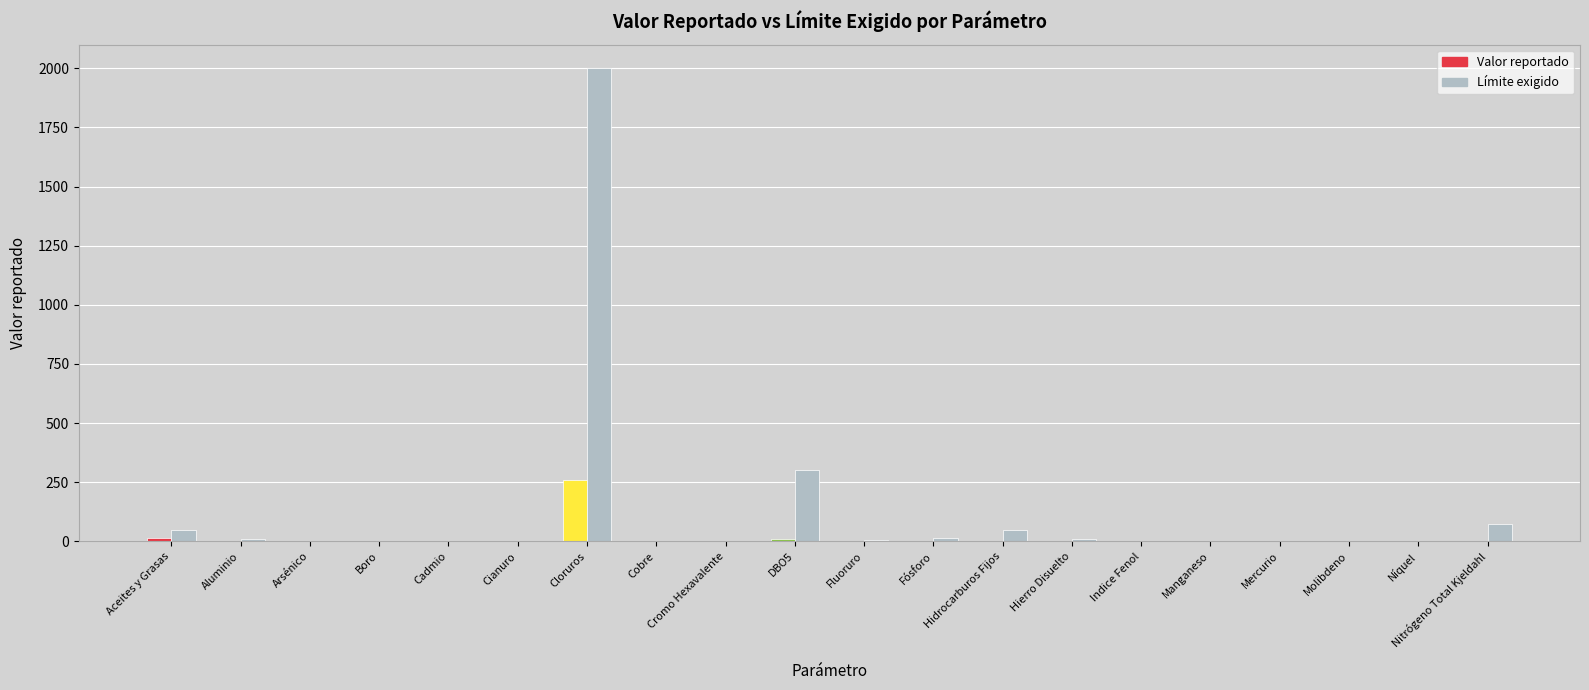

True or false: Valor reportado has a value of 0.0 at Arsénico.

True